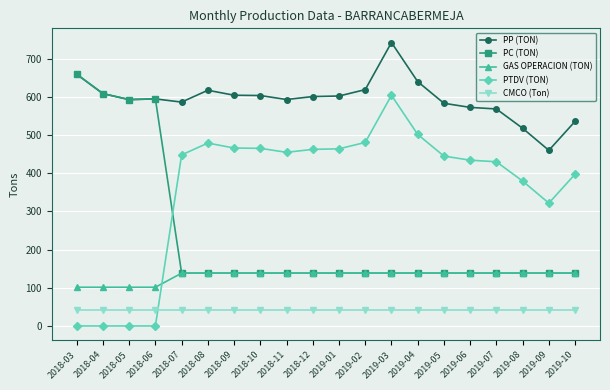

What is the difference between the highest and lowest values at 2018-08?

575.5